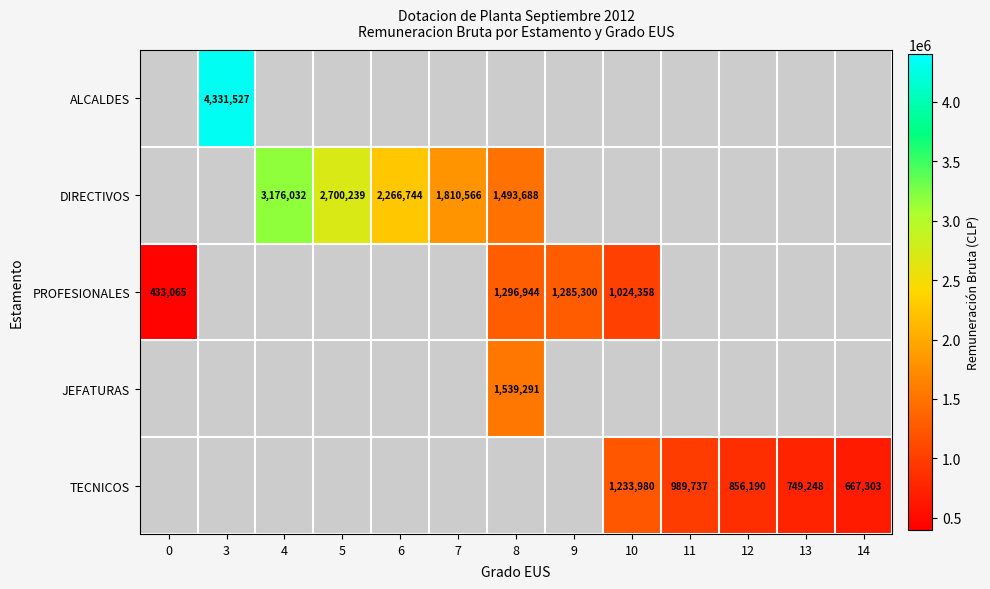

What is the sum of the TECNICOS values at 14 and 12?

1523493